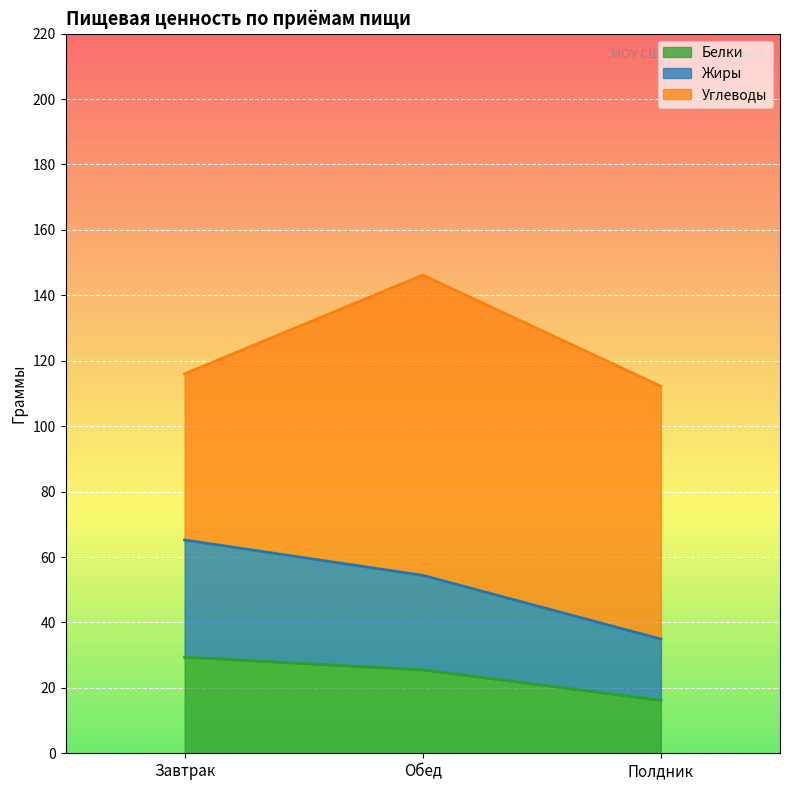

Is the value of Жиры at Обед greater than the value of Белки at Полдник?

Yes